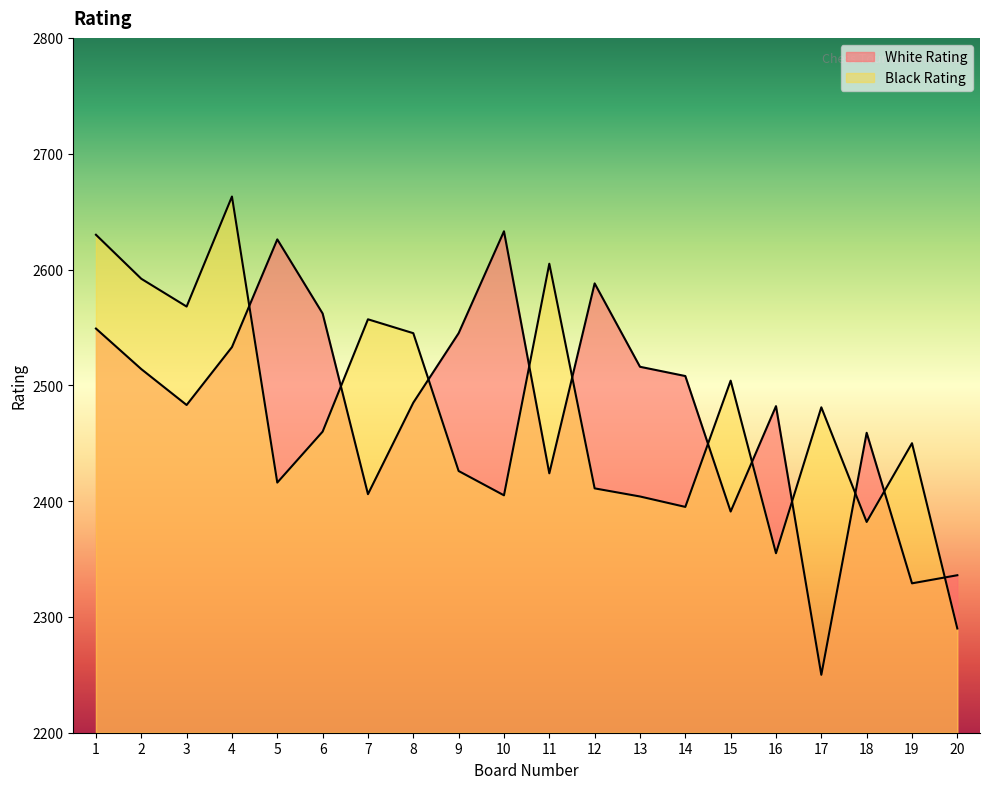

Between 13 and 19, which series saw the biggest shift?

White Rating